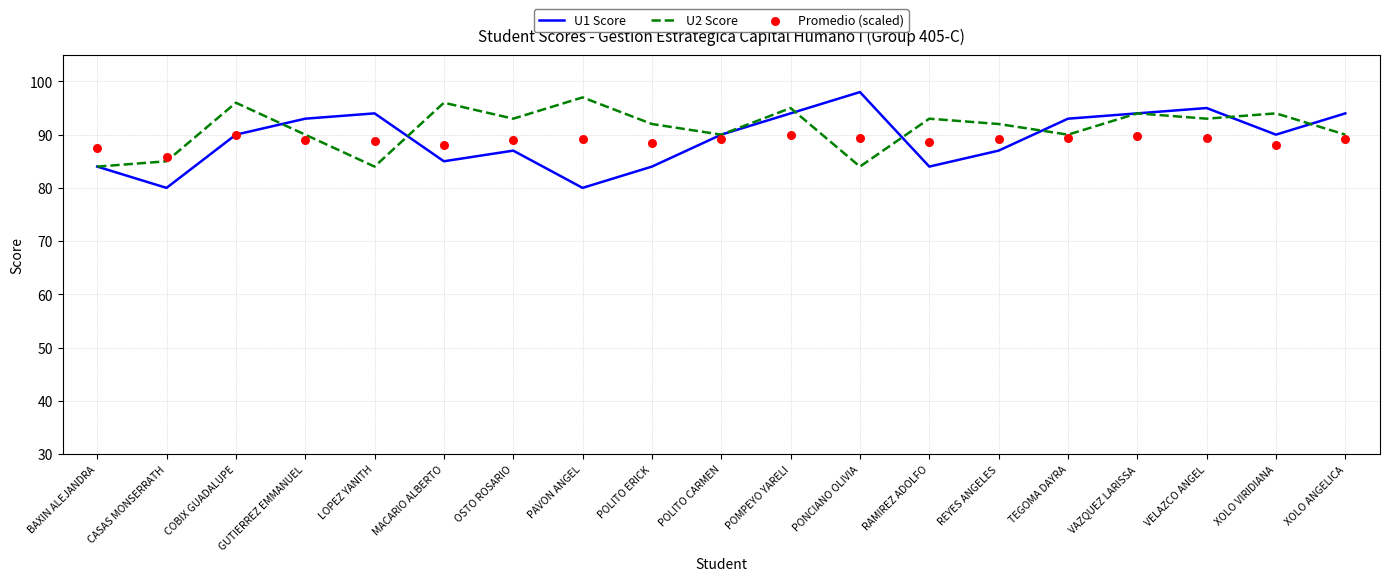

What is the total value across all series at VELAZCO ANGEL?

277.3